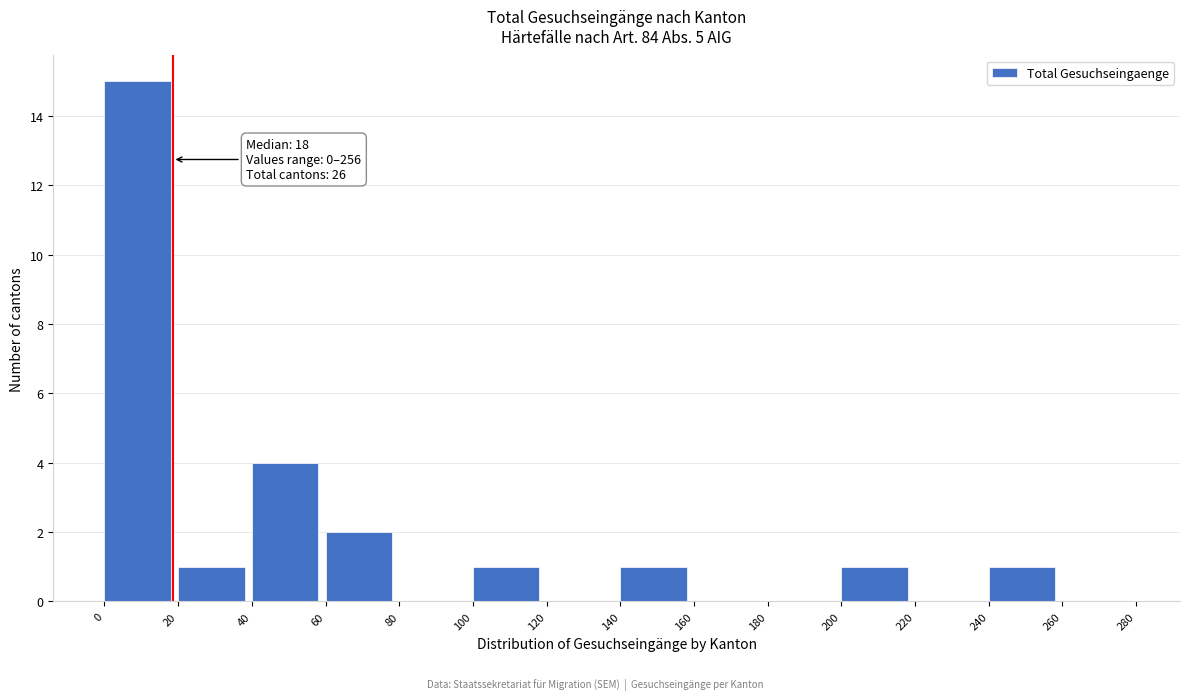

Over which range of the x-axis is the bar tallest?

0 to 20